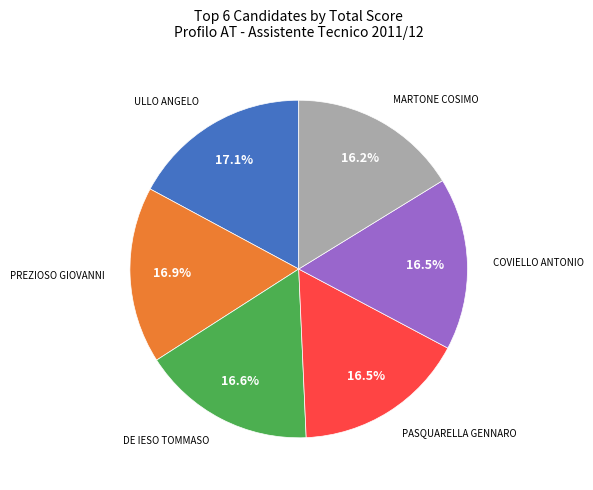

Is there a majority slice in this chart?

No